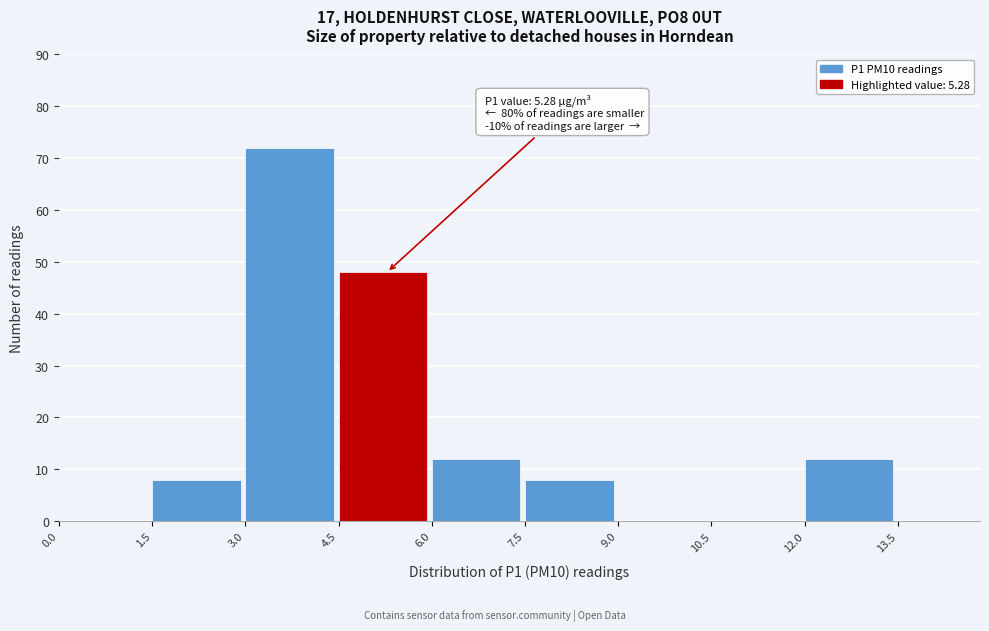

Which range on the x-axis has the tallest bar?

3.0 to 4.5